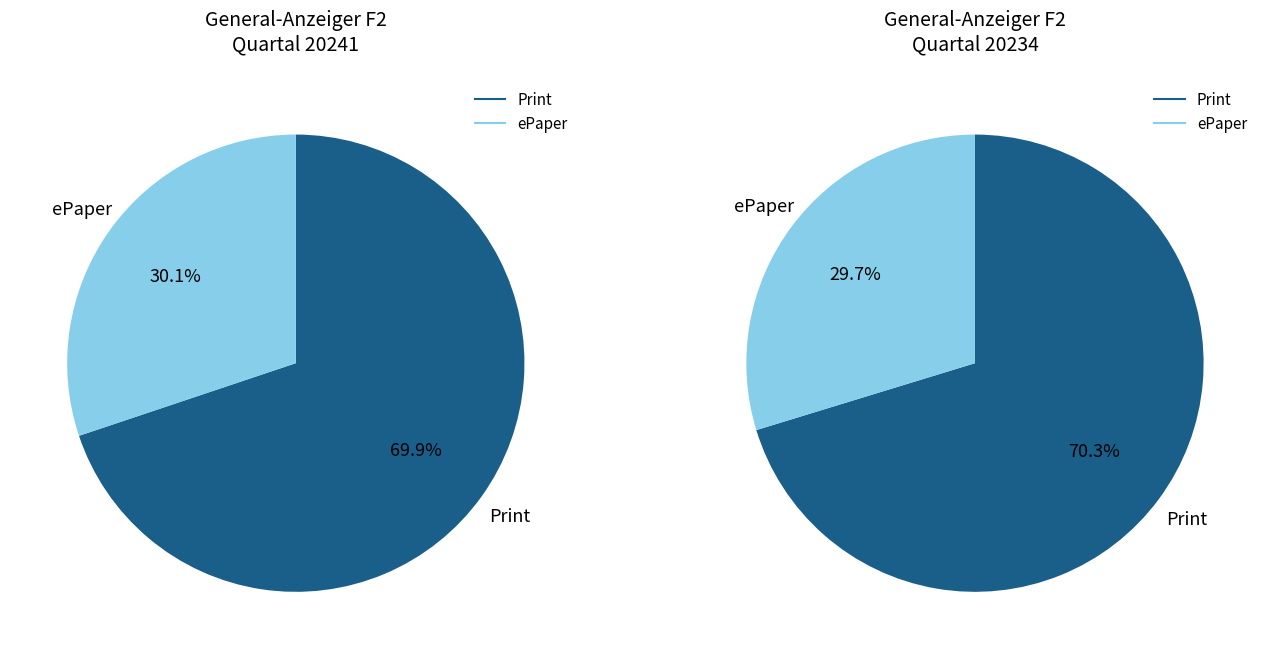

What is the total percentage of 20241 and 20234?

100.0%